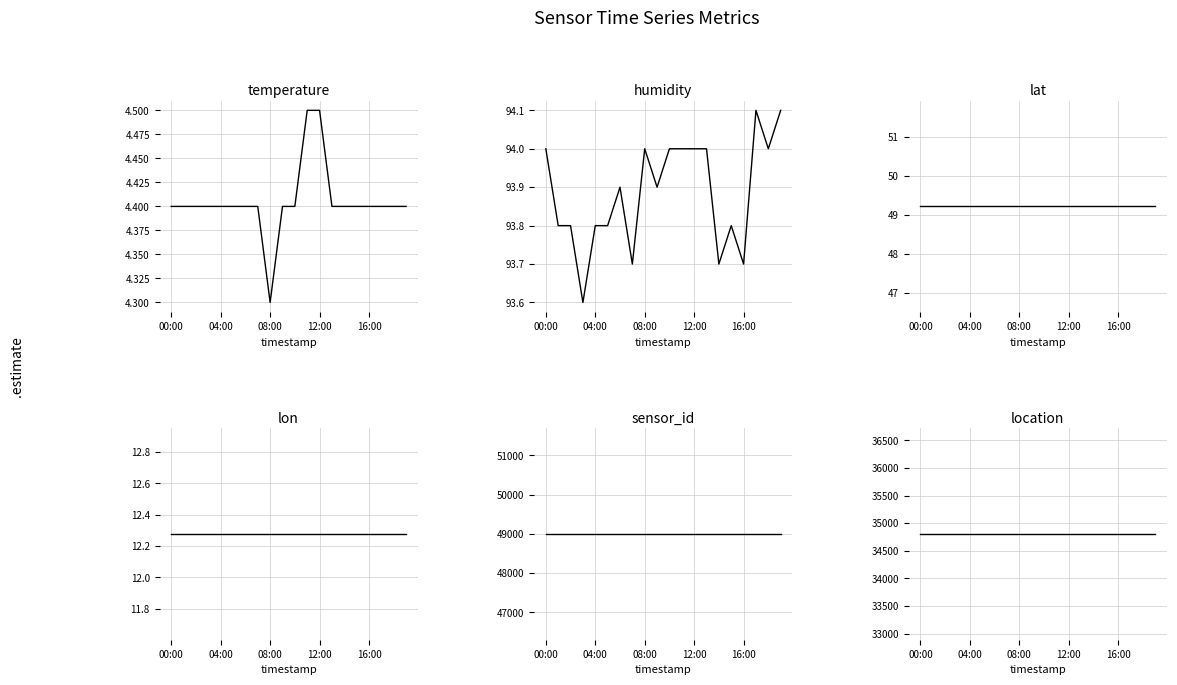

Which label corresponds to the smallest value in the chart?

08:00